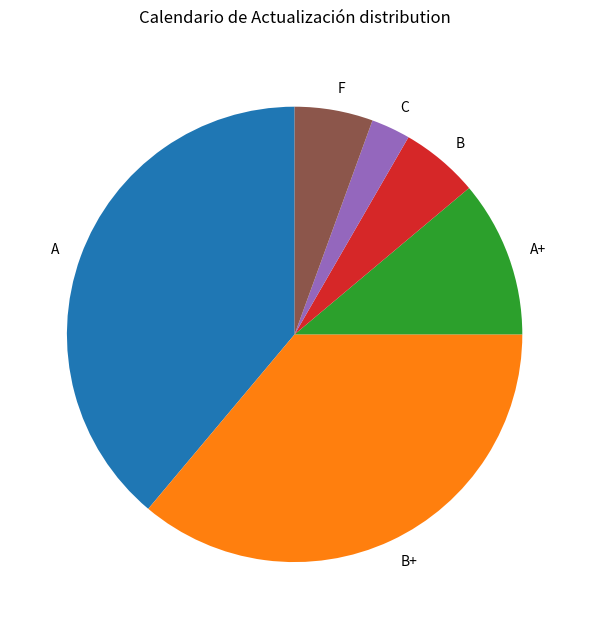

Which has a higher value, A or F?

A